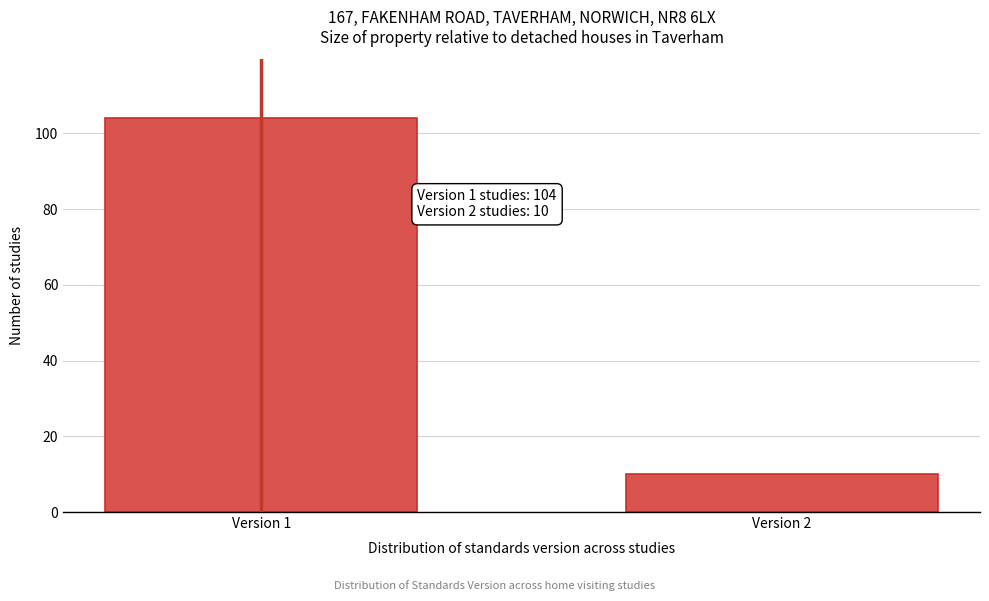

Reading right to left, extract all data points from this chart.

Version 2=10	Version 1=104